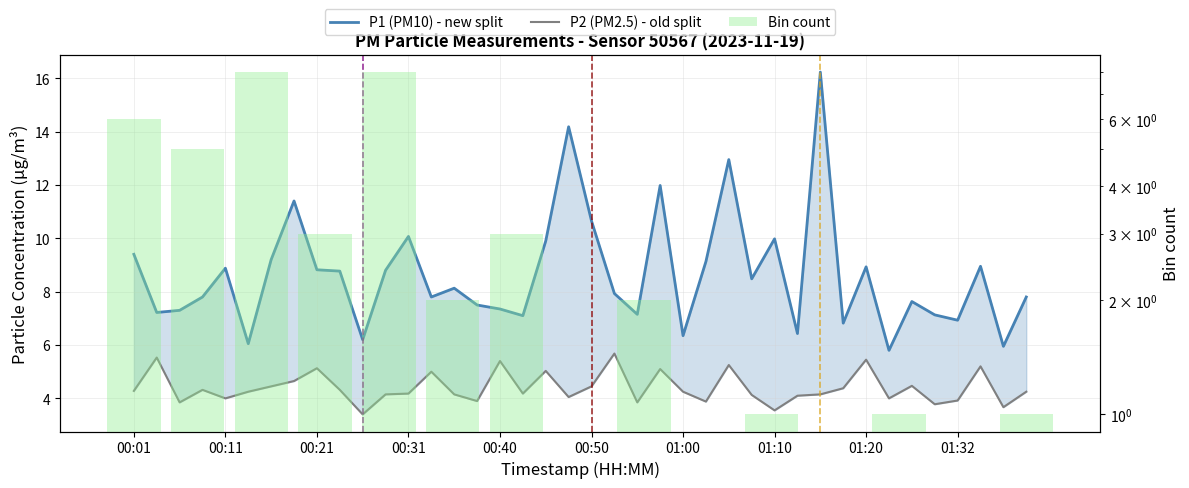

How many data points in P1 are less than 8?

20